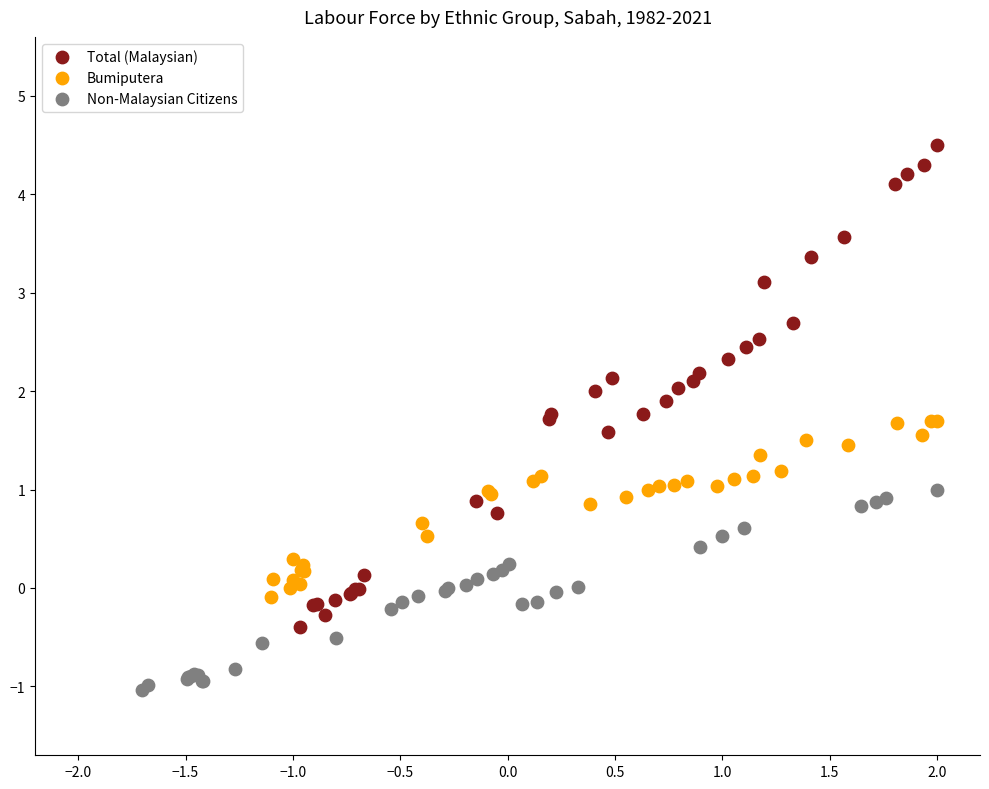

Which series reaches the minimum Y coordinate?

Non-Malaysian Citizens